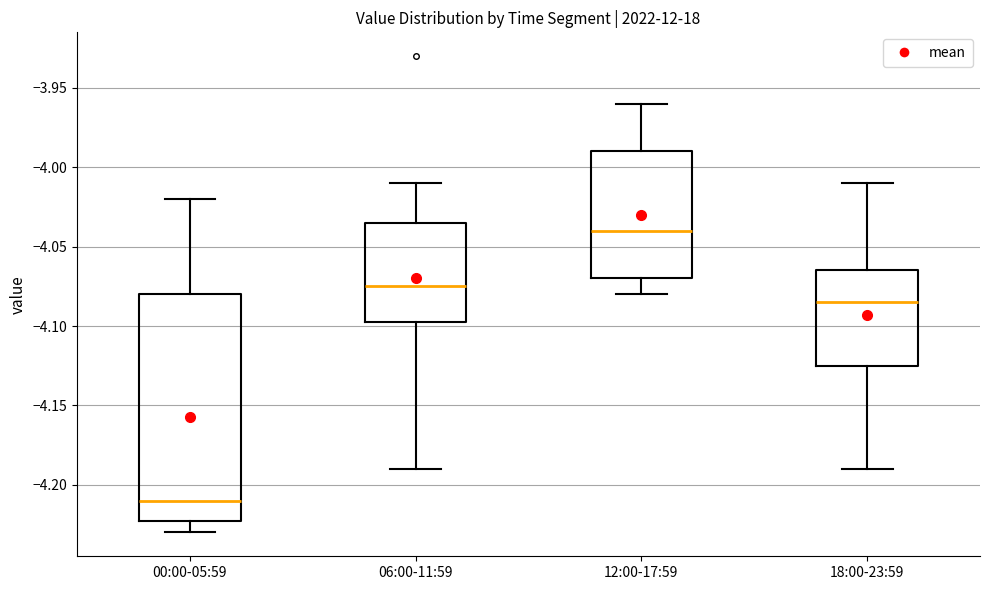

Where is the lower edge of the box for 00:00-05:59 on the y-axis? The values are not printed on the chart, so give them approximately, as read against the axis.

-4.220